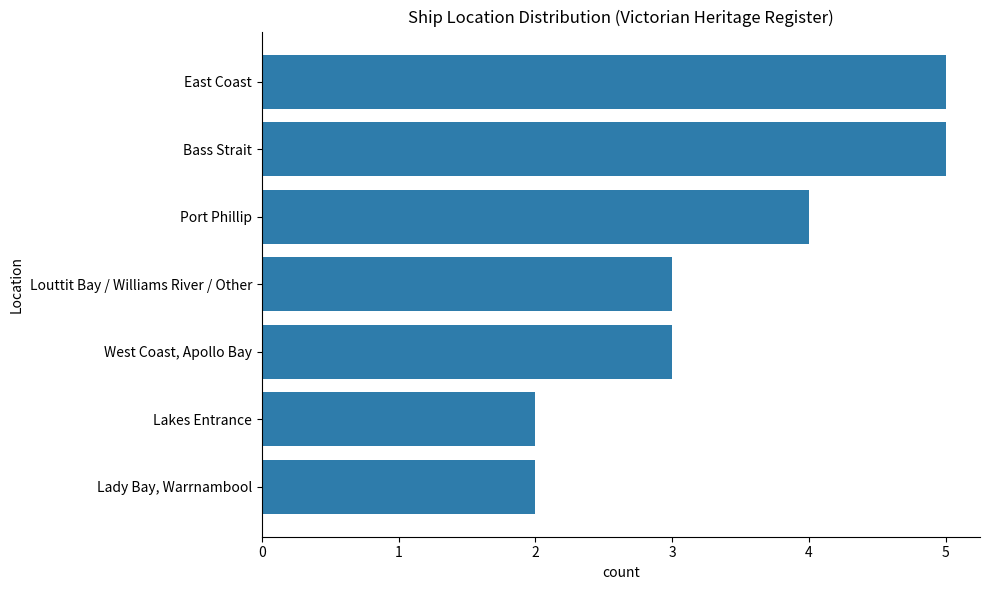

Is it true that the value at Bass Strait is 5?

True